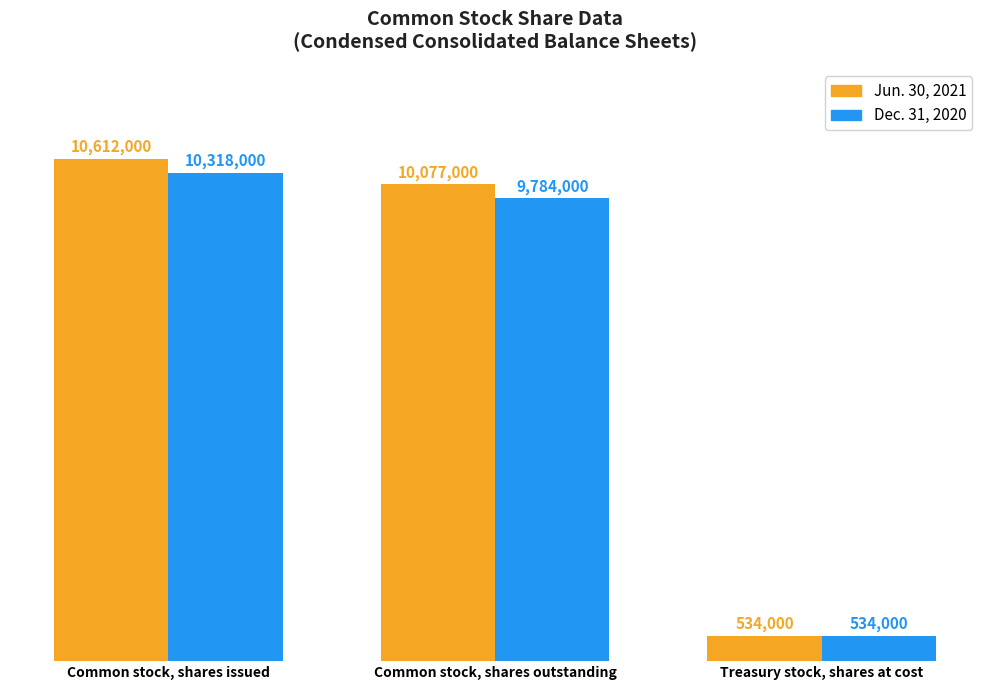

Between Common stock, shares issued and Treasury stock, shares at cost, which series saw the biggest shift?

Jun. 30, 2021